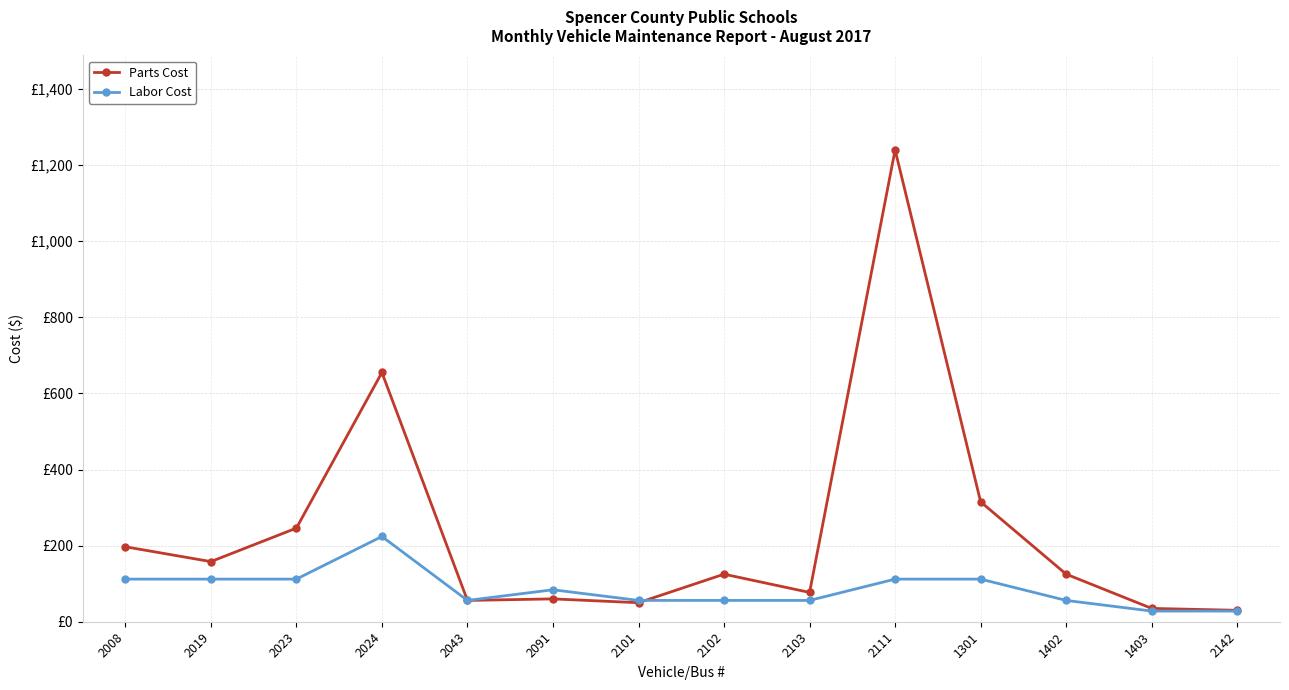

Does the chart have visible grid lines?

Yes